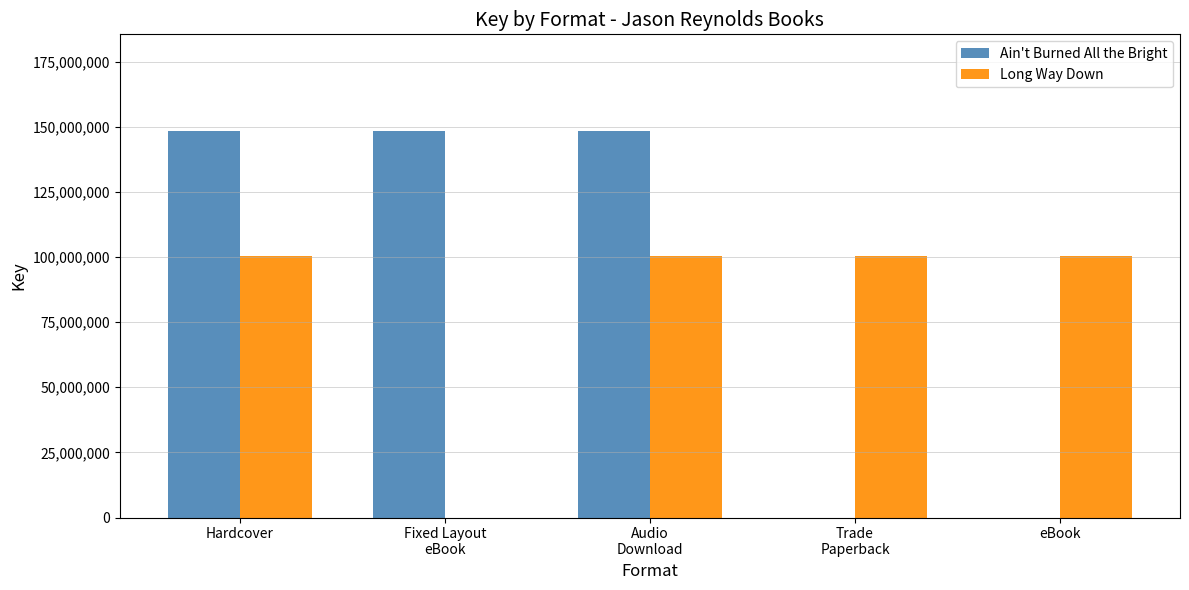

True or false: Ain't Burned All the Bright has a value of 32064123 at Fixed Layout
eBook.

False